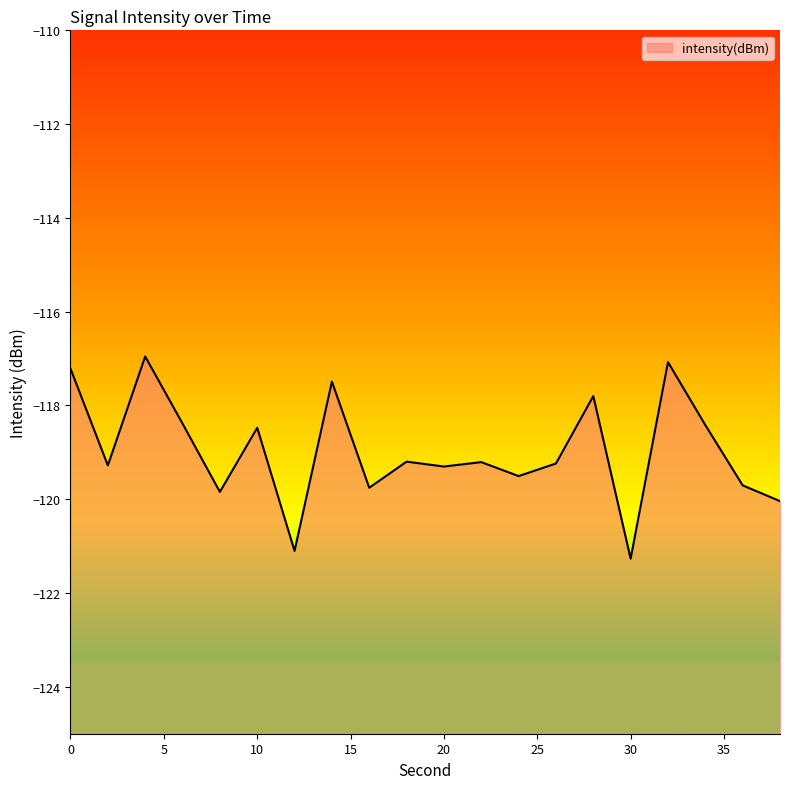

What is the change in value from 24 to 32?

+2.4